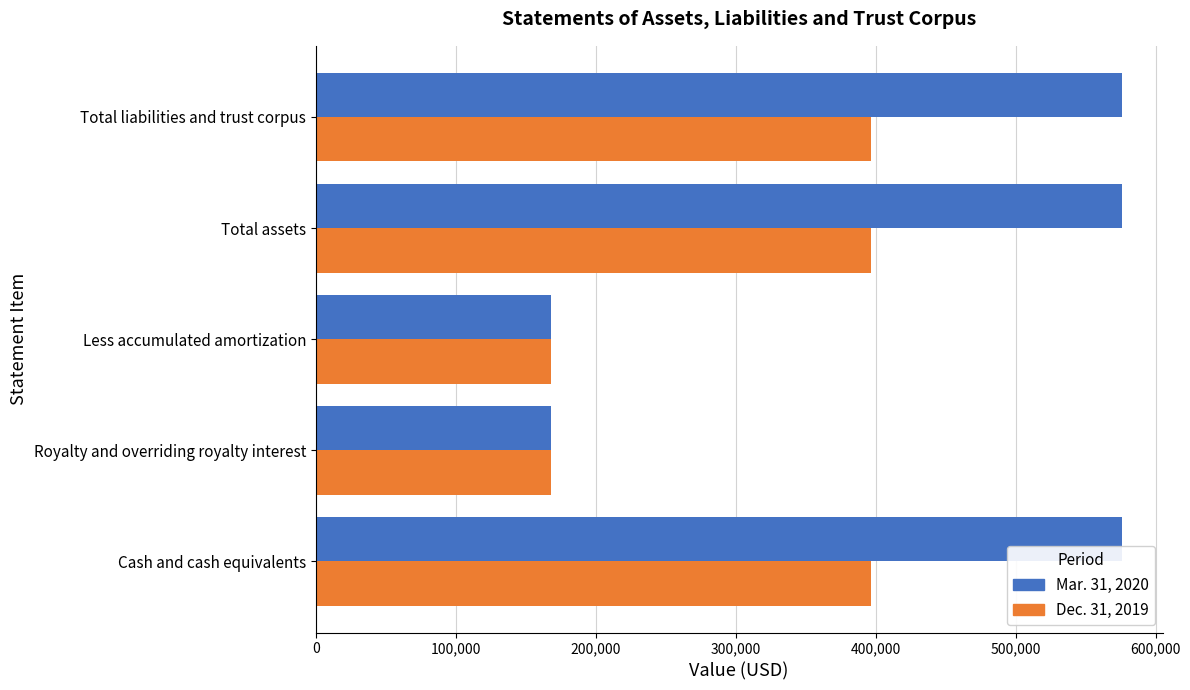

Is the value of Dec. 31, 2019 at Total liabilities and trust corpus greater than the value of Mar. 31, 2020 at Less accumulated amortization?

Yes